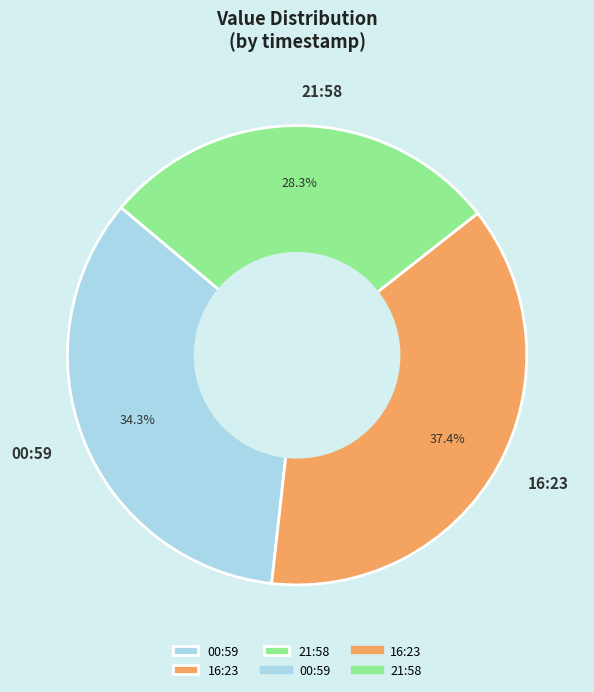

Which category has the biggest portion of the pie?

16:23